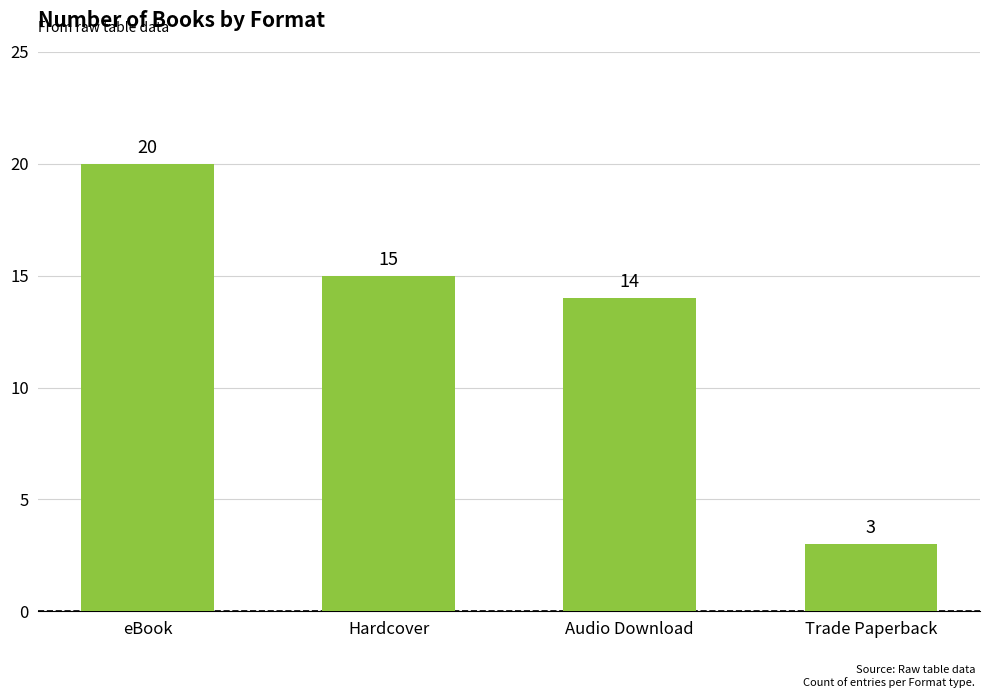

How many bars are there in total?

4